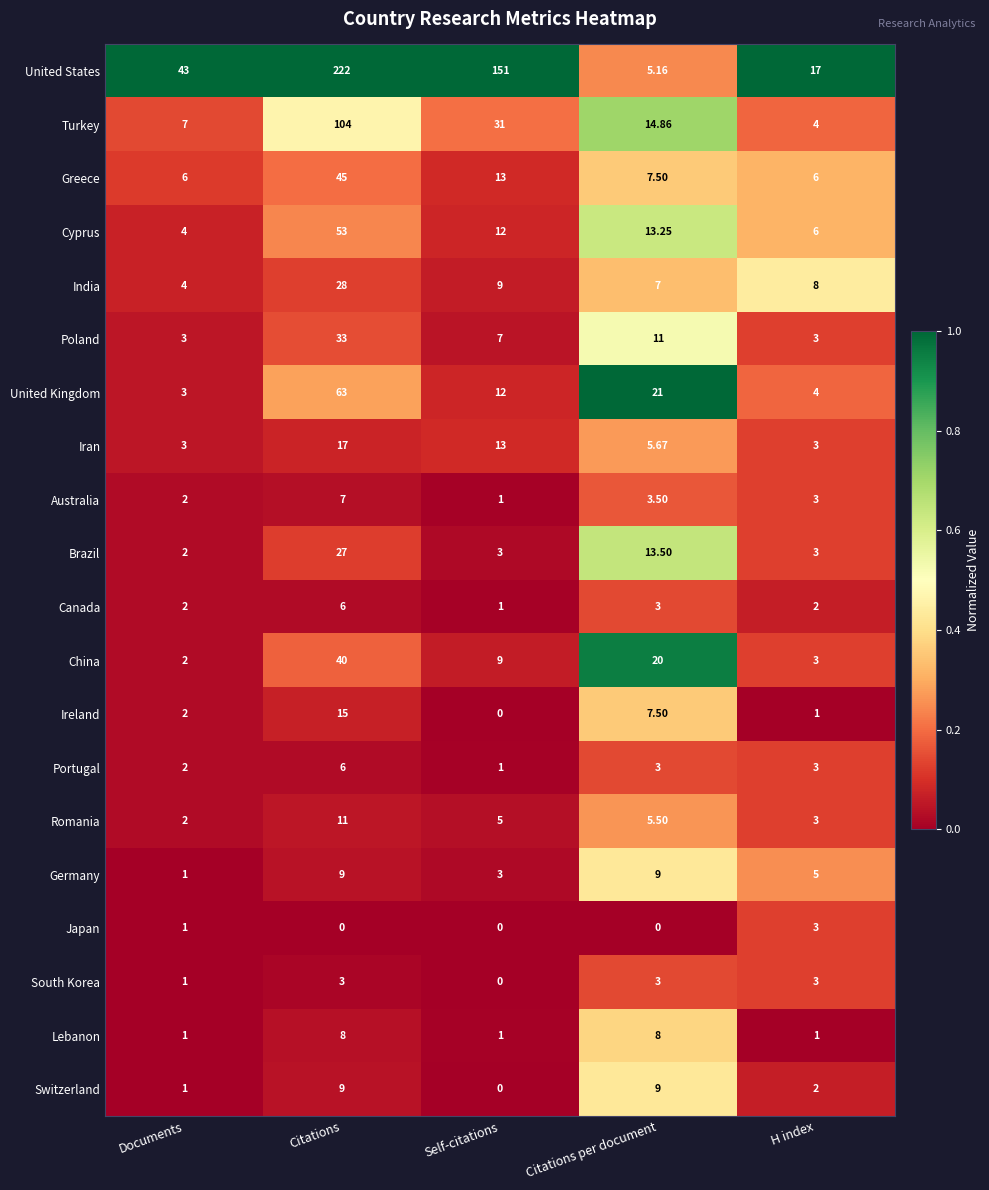

Where is Cyprus nearest to the value 28?

Citations per document